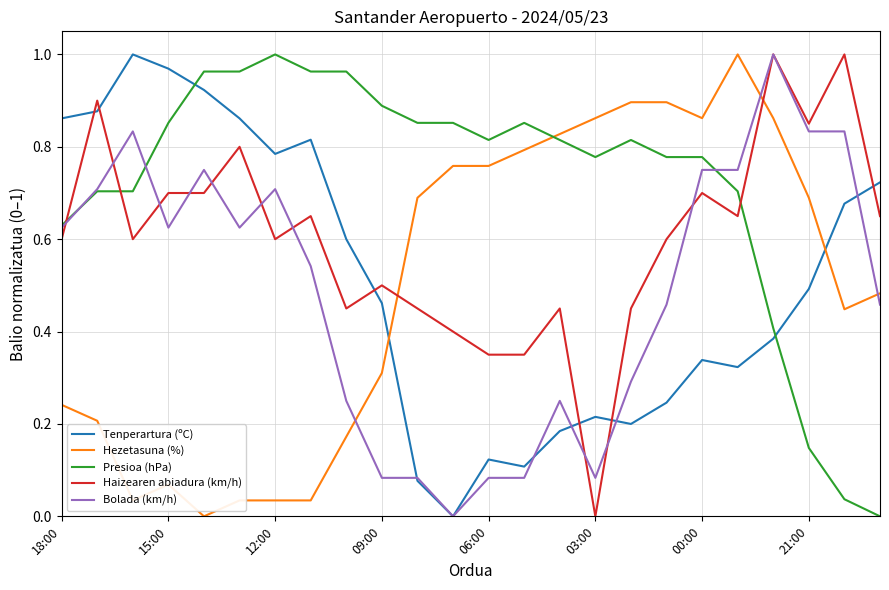

Which series ends up on top after the final intersection of Haizearen abiadura (km/h) and Hezetasuna (%)?

Haizearen abiadura (km/h)